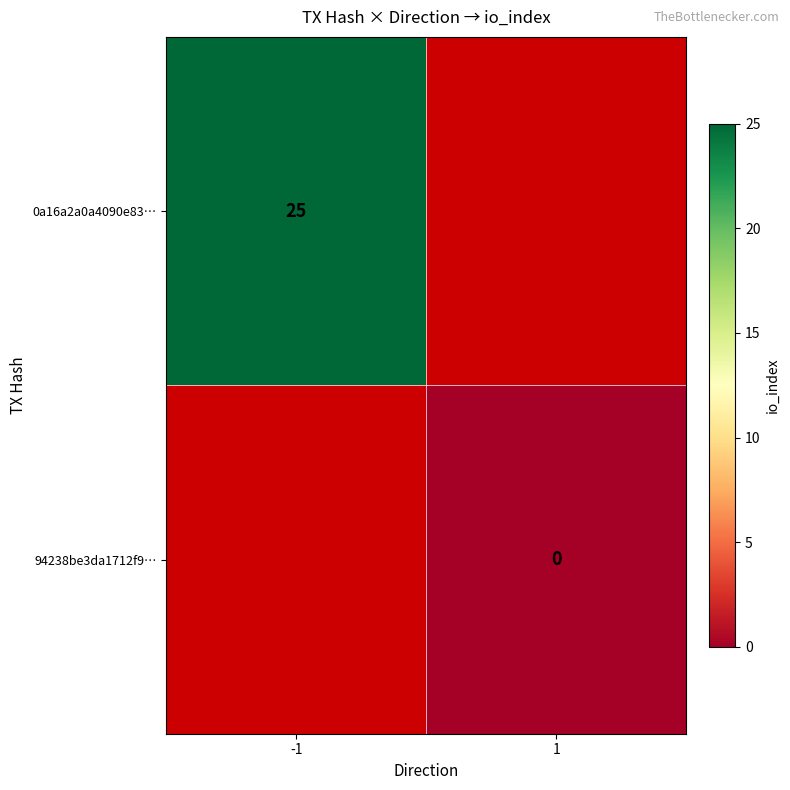

True or false: 0a16a2a0a4090e83… has a value of 25 at -1.

True